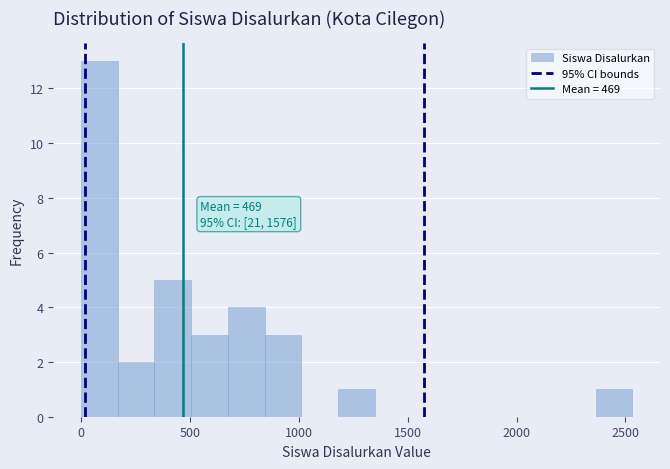

Read against the x-axis, roughly where is the centre of the tallest bar?

100